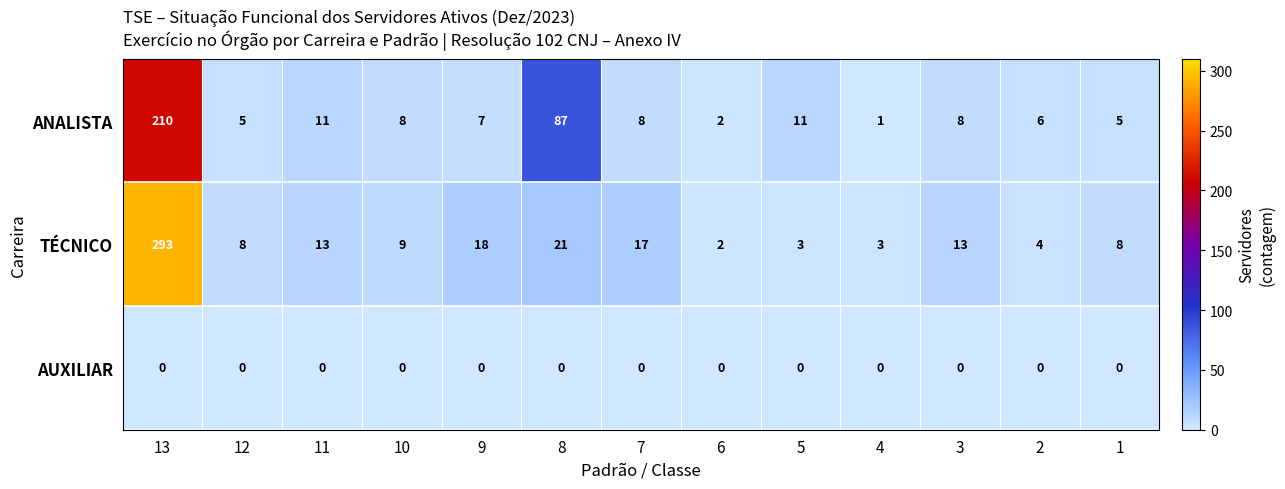

What is the difference between the second highest and minimum values in the TÉCNICO series?

19